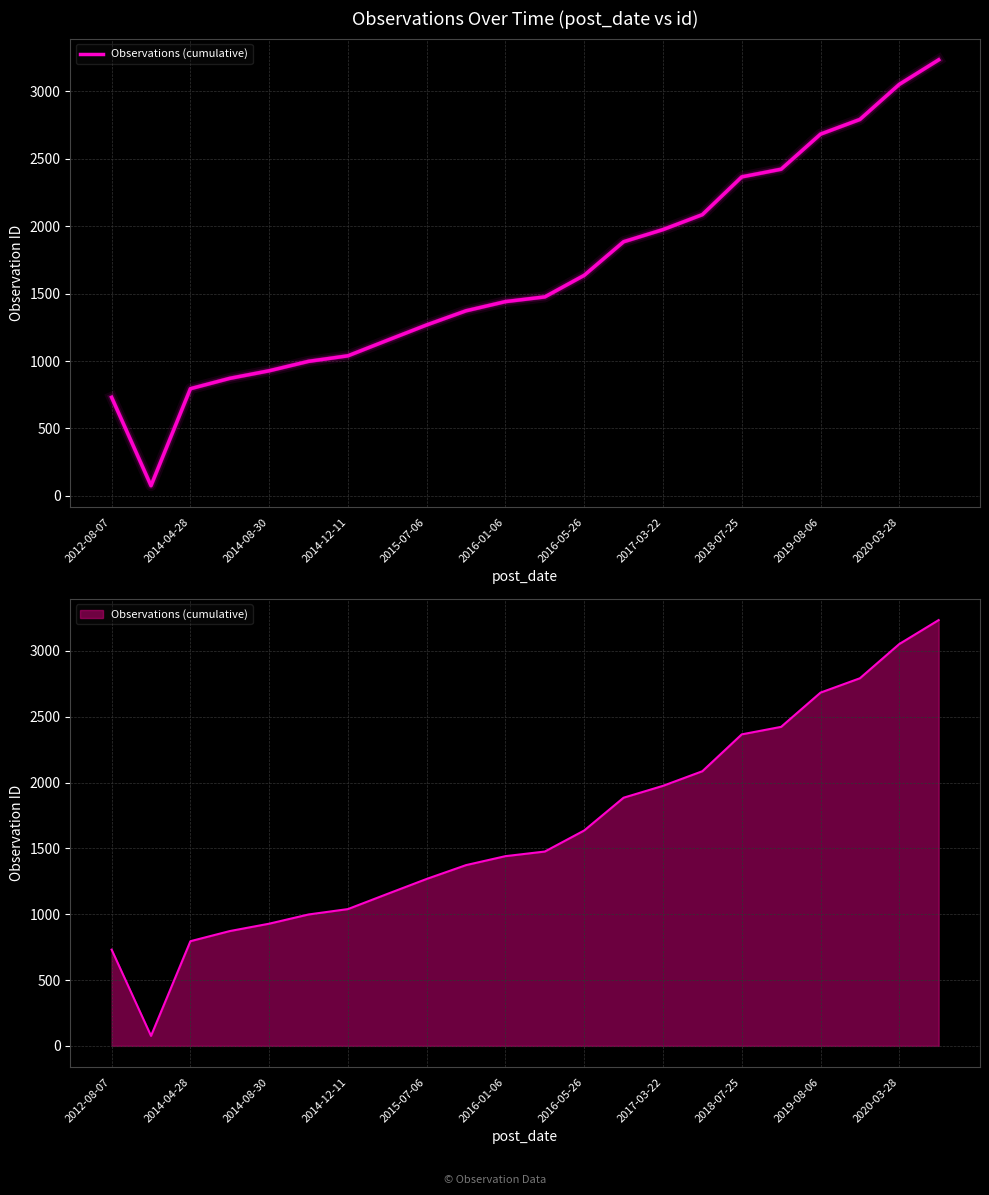

Is it true that the value at 11 is 1476?

True